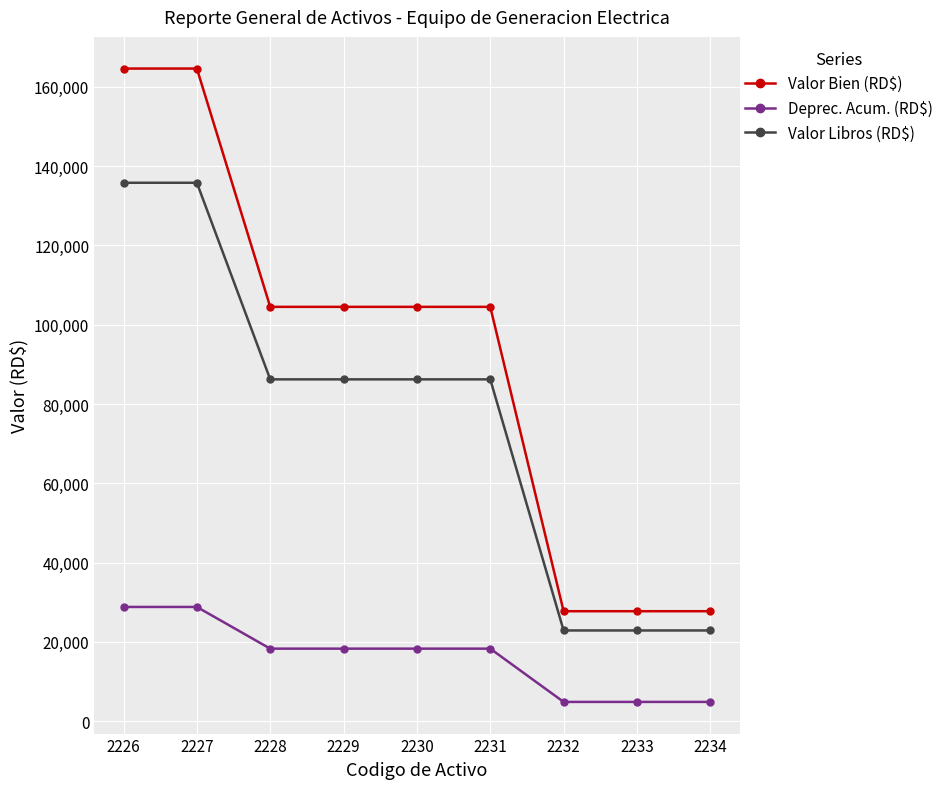

What is the spread (max minus min) of values at 2230?

86213.3